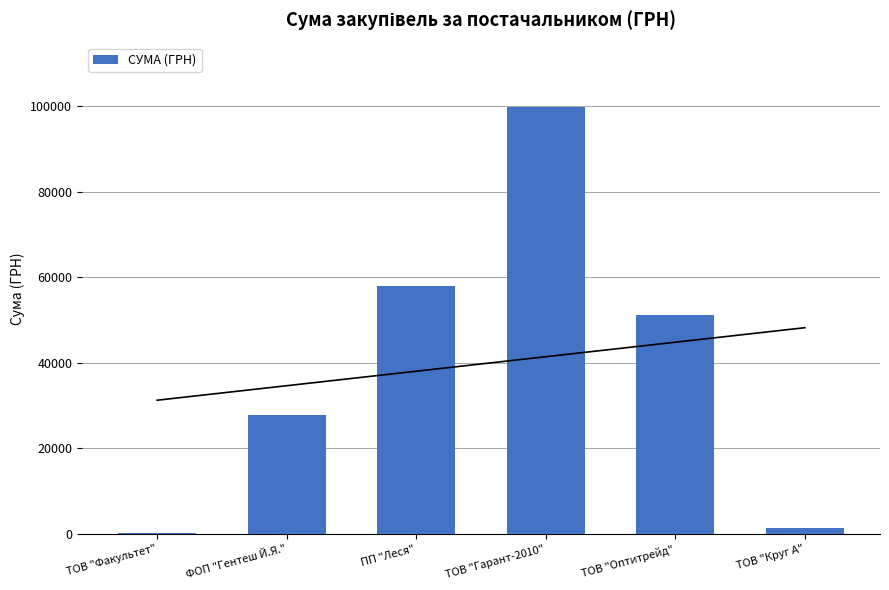

The value at ТОВ "Круг А" is 2530.2. True or false?

False